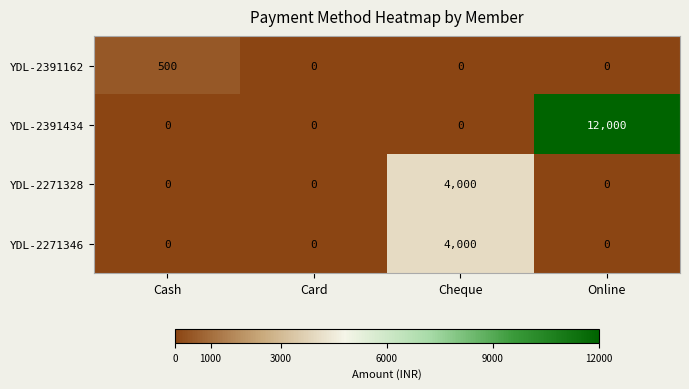

Which category has the highest value in the YDL-2271346 series?

Cheque